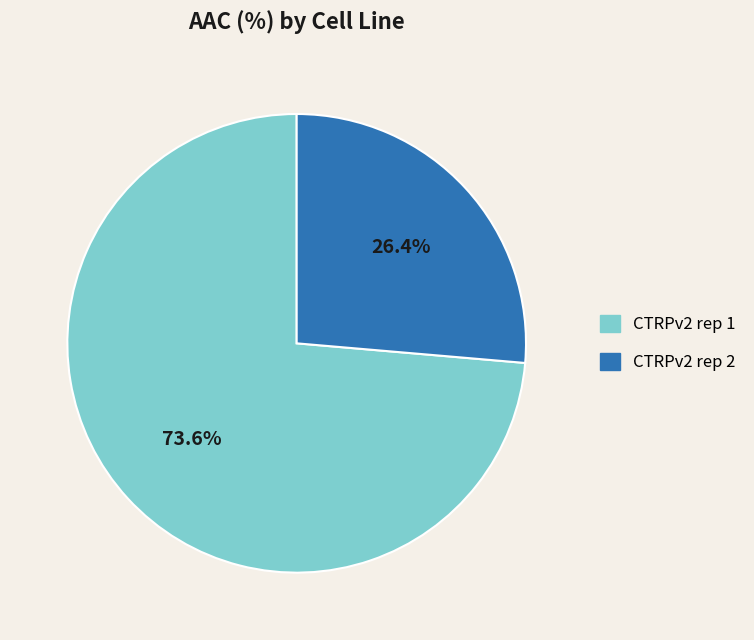

Which slice represents more than half of the pie?

CTRPv2 rep 1